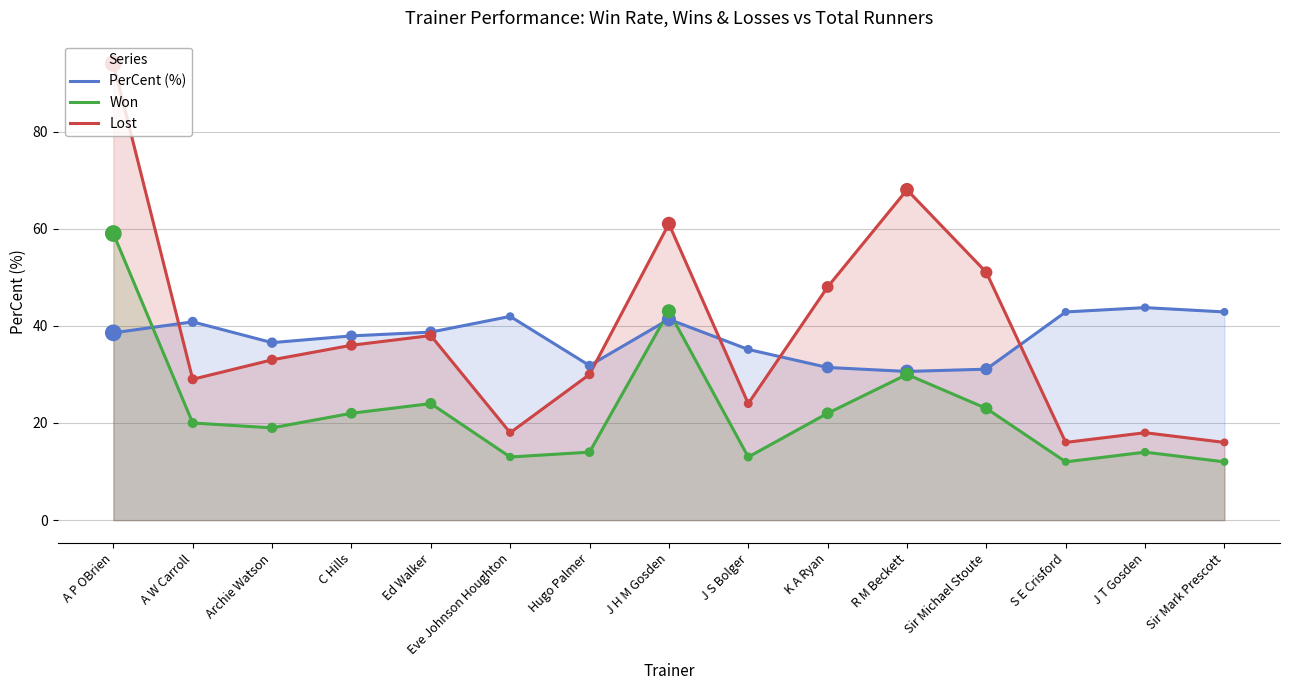

Which series contains the highest Y value?

Lost